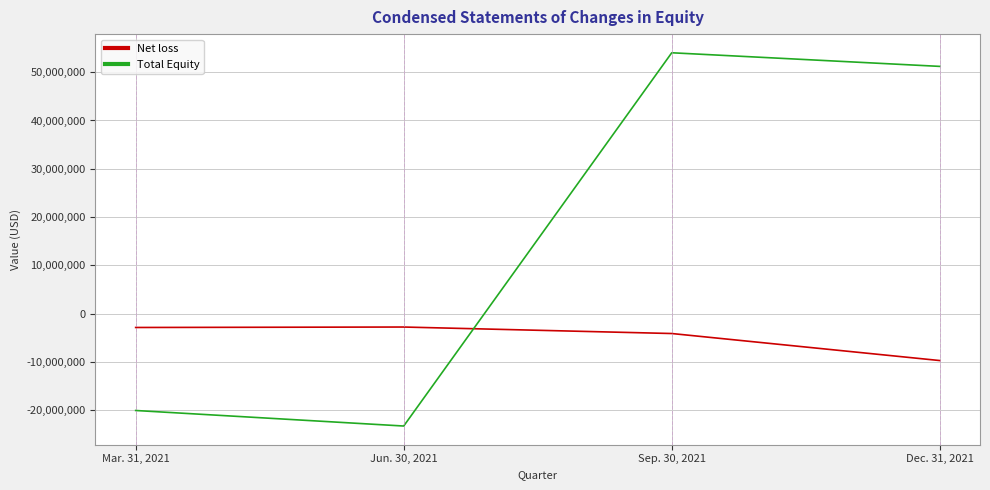

Count the number of categories in the chart.

4